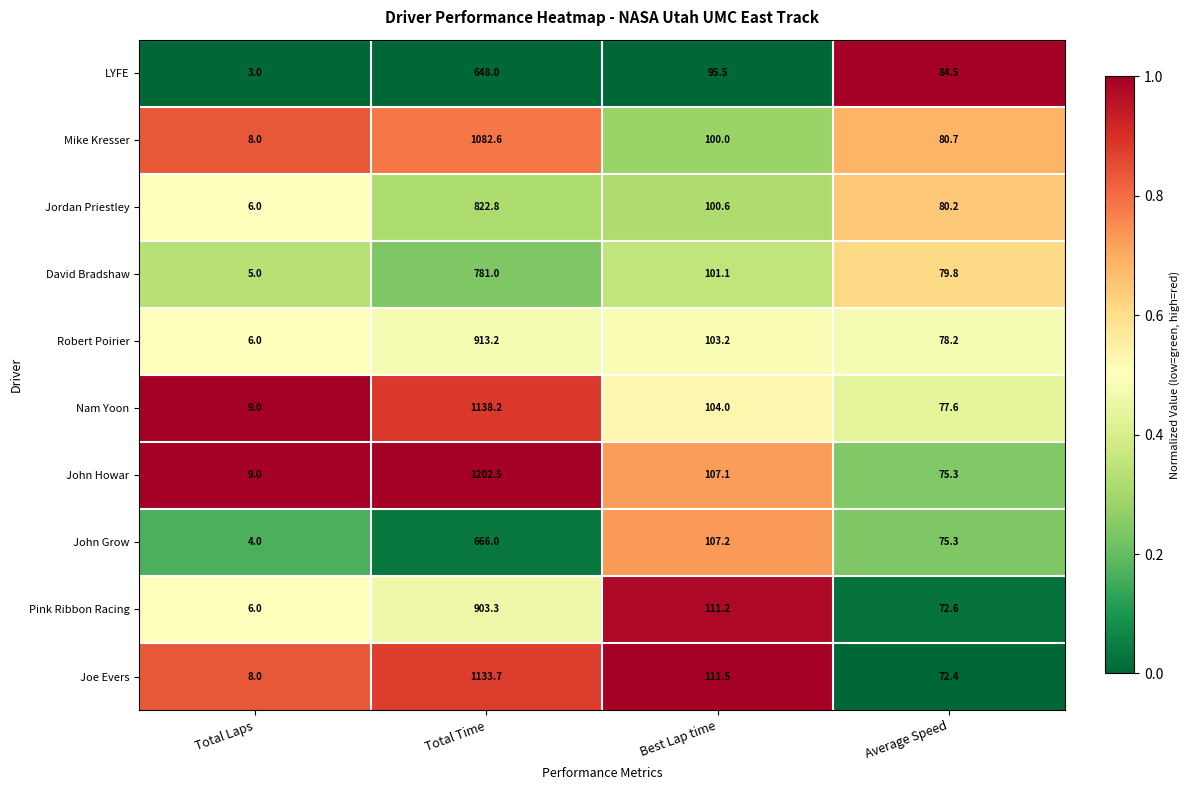

At which category does the chart reach its minimum across all series?

Total Laps